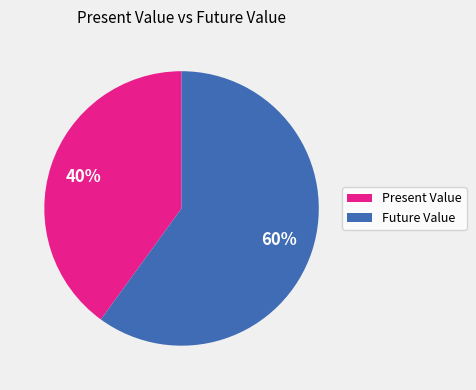

To the nearest percent, what is the difference between the Future Value and Present Value slice percentages?

20%